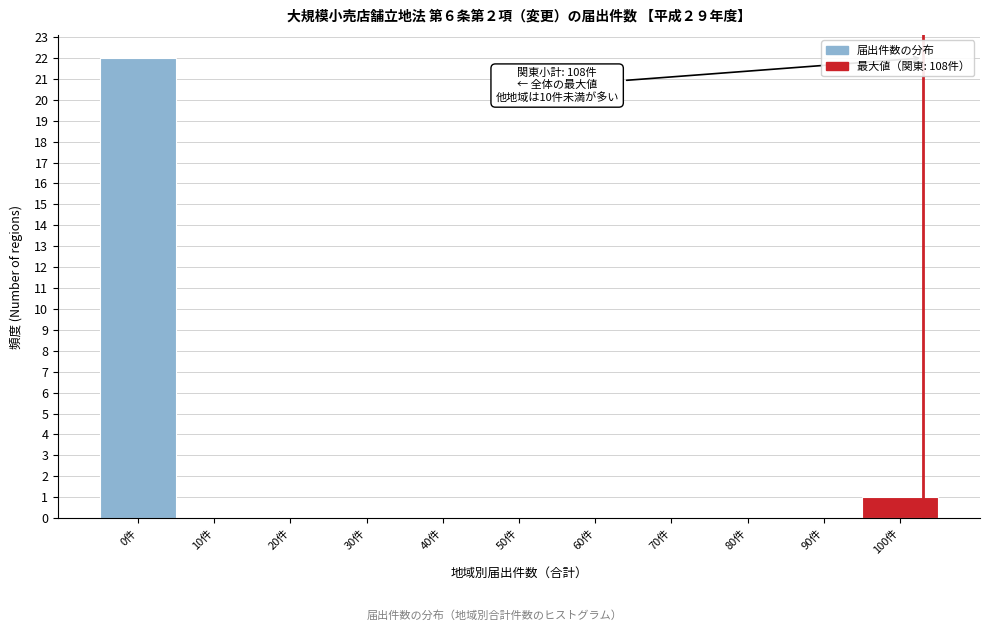

Reading right to left, transcribe all the data shown in this chart.

100件=1	90件=0	80件=0	70件=0	60件=0	50件=0	40件=0	30件=0	20件=0	10件=0	0件=22